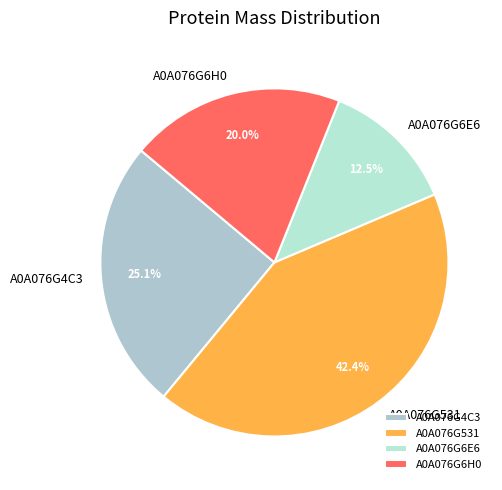

How many segments does this pie chart have?

4